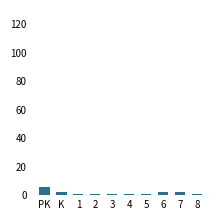

How many values are between 1 and 2?

9